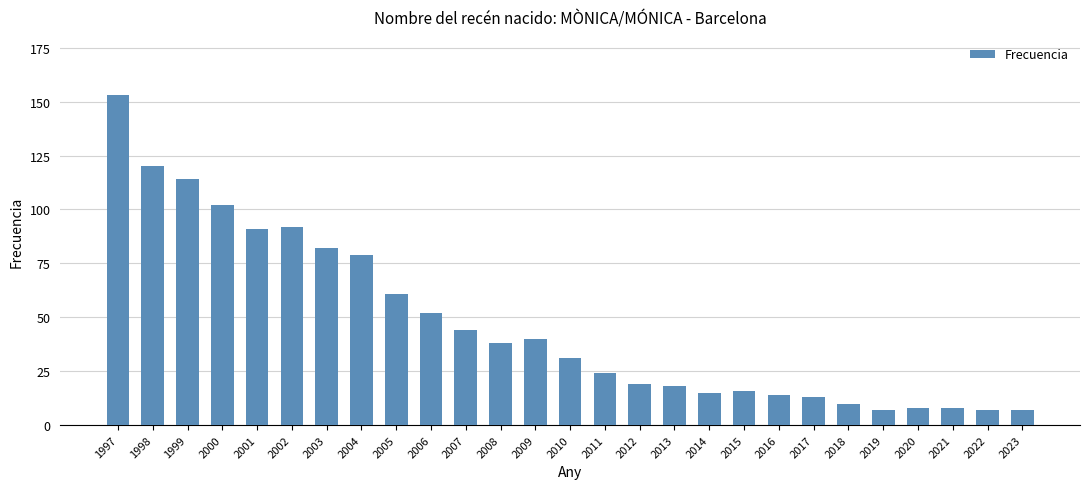

Reading right to left, extract all data points from this chart.

7	7	8	8	7	10	13	14	16	15	18	19	24	31	40	38	44	52	61	79	82	92	91	102	114	120	153